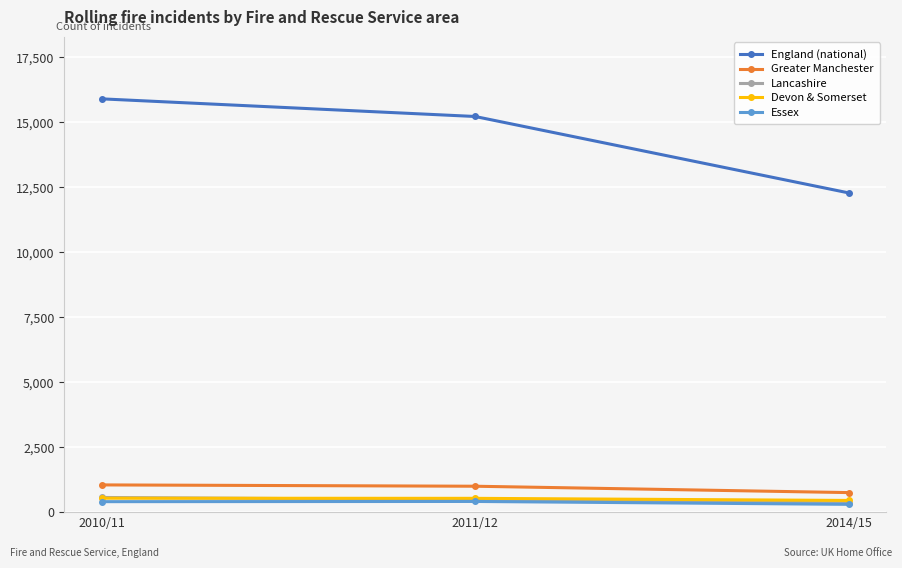

What is the maximum value for England (national)?

15907